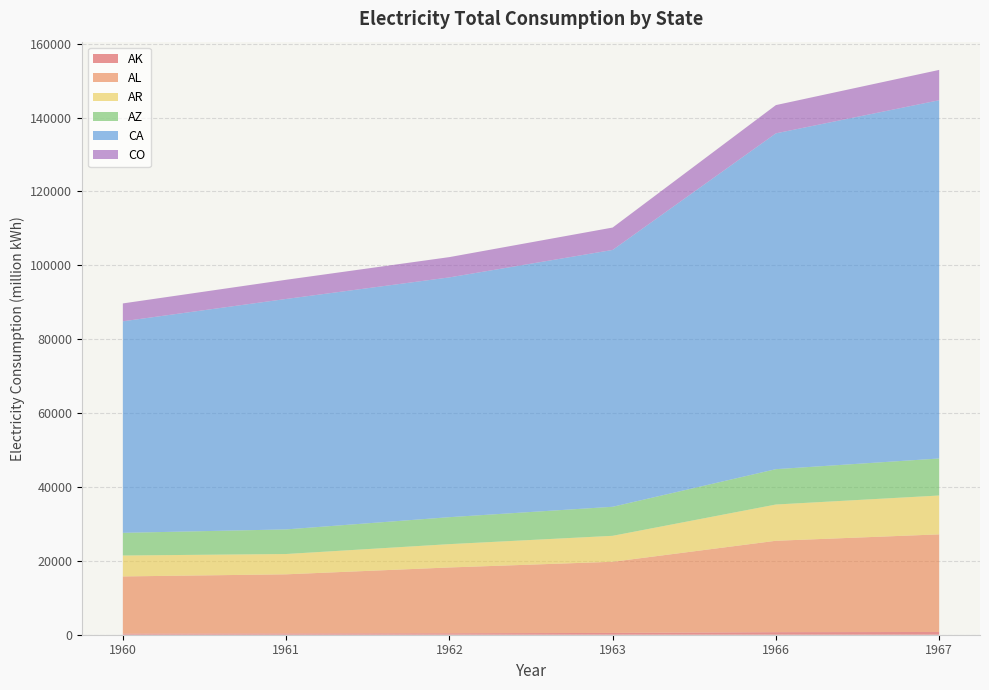

Reading left to right, transcribe all the data shown in this chart.

AK: 1960=296	1961=344	1962=398	1963=483	1966=693	1967=742
AL: 1960=15485	1961=16009	1962=17812	1963=19265	1966=24742	1967=26427
AR: 1960=5662	1961=5496	1962=6312	1963=7028	1966=9815	1967=10518
AZ: 1960=6138	1961=6662	1962=7302	1963=7863	1966=9570	1967=10024
CA: 1960=57270	1961=62386	1962=64910	1963=69530	1966=90913	1967=96983
CO: 1960=4837	1961=5190	1962=5491	1963=6060	1966=7646	1967=8209